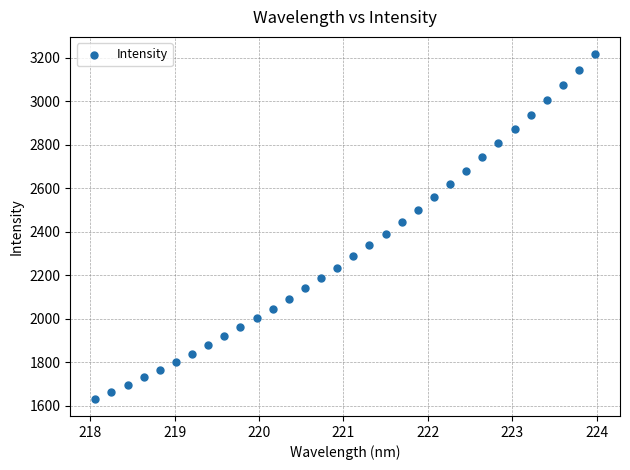

What is the range of X values (max minus min)?

5.9